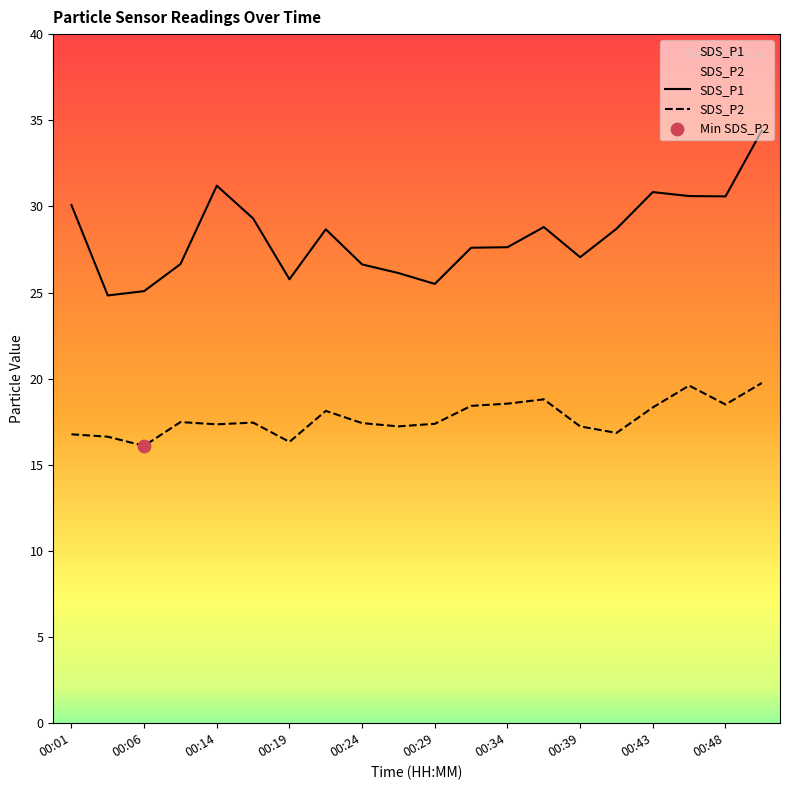

Which series contains the lowest Y value?

SDS_P2